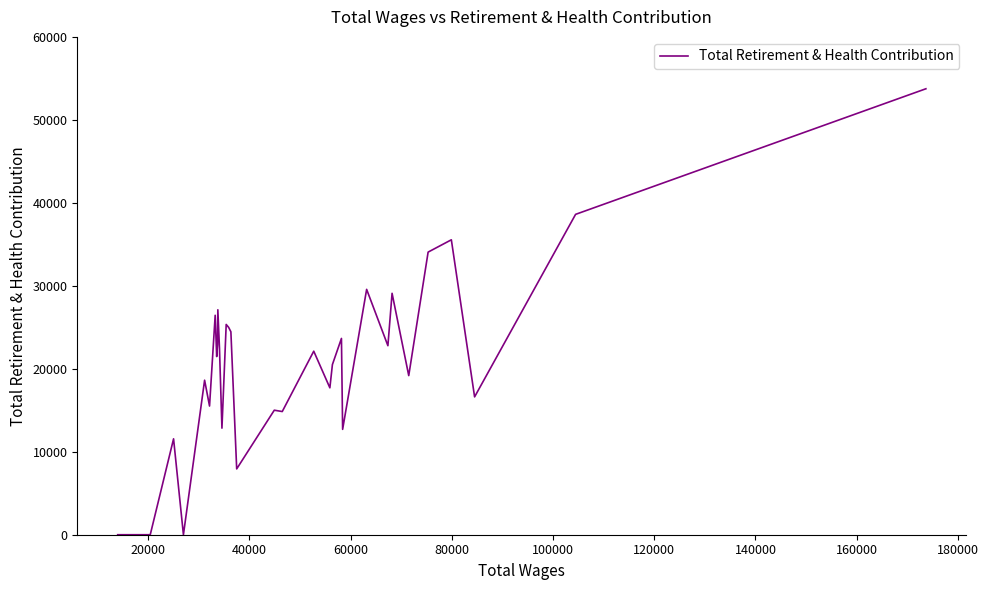

What is the average value?

16685